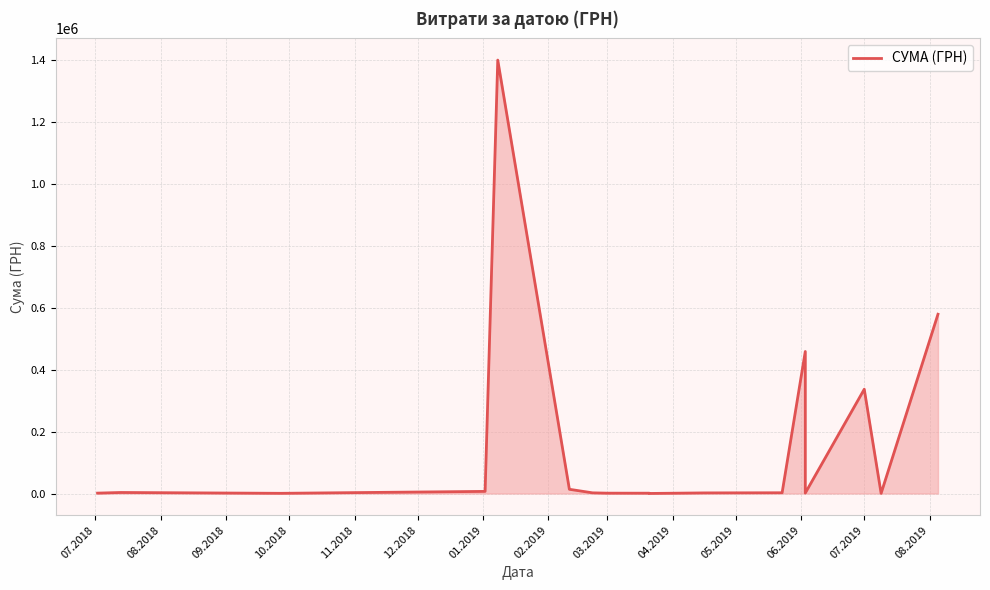

What is the difference between the maximum and second lowest values?

1400145.7